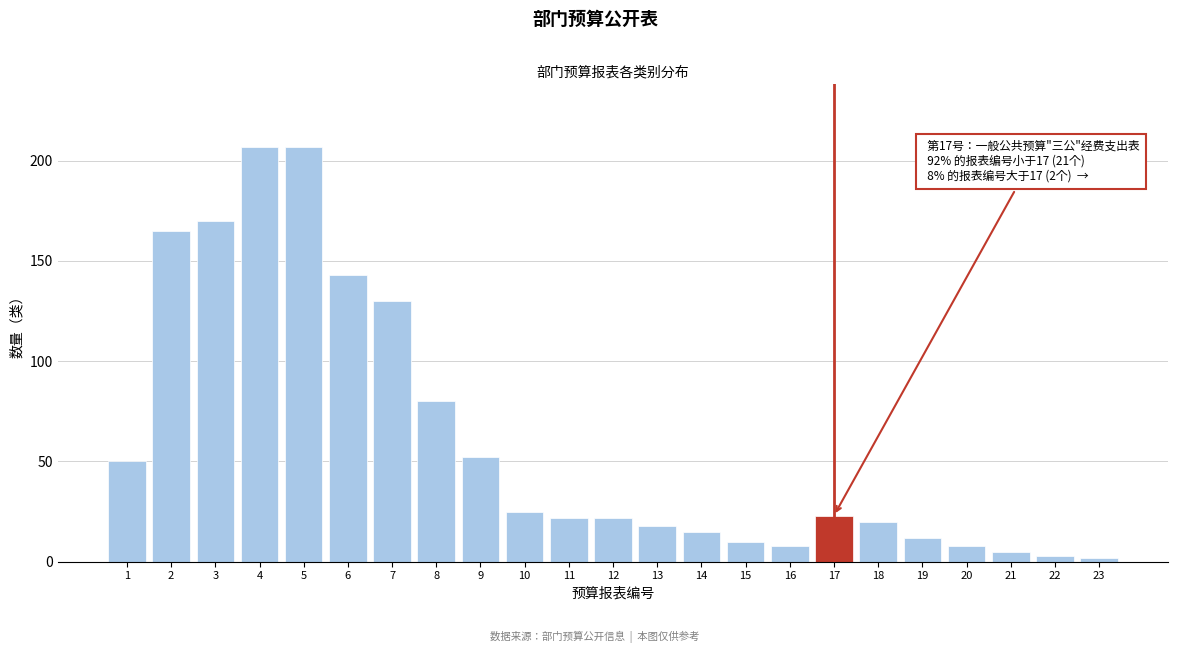

Reading left to right, extract all data points from this chart.

1=50	2=165	3=170	4=207	5=207	6=143	7=130	8=80	9=52	10=25	11=22	12=22	13=18	14=15	15=10	16=8	17=23	18=20	19=12	20=8	21=5	22=3	23=2